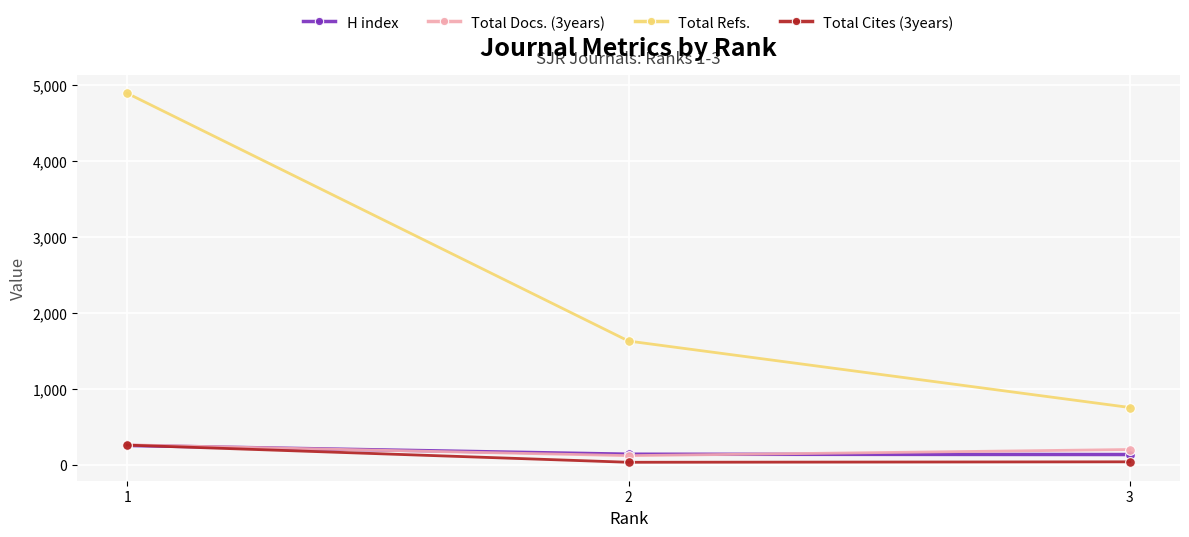

What is the difference between the highest and lowest values at 3?

715